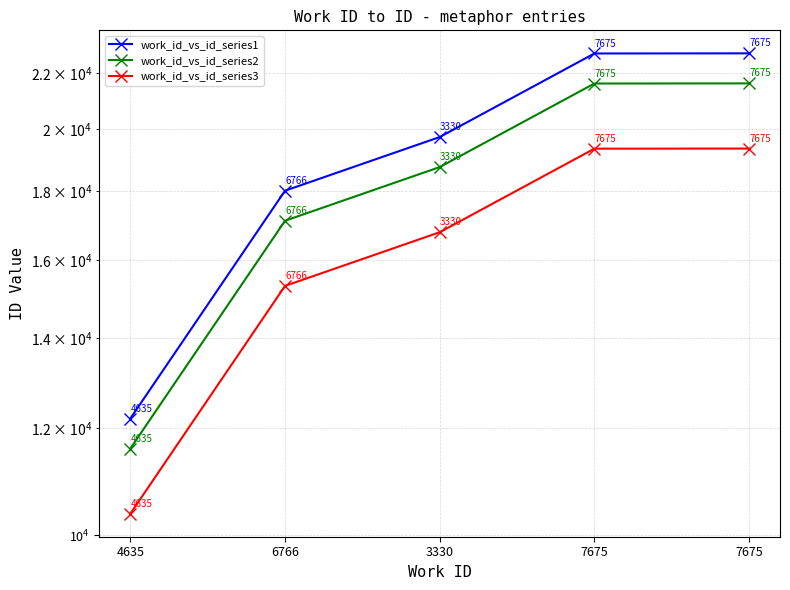

Rank the categories by work_id_vs_id_series2 value from lowest to highest.

4635, 6766, 3330, 7675, 7675